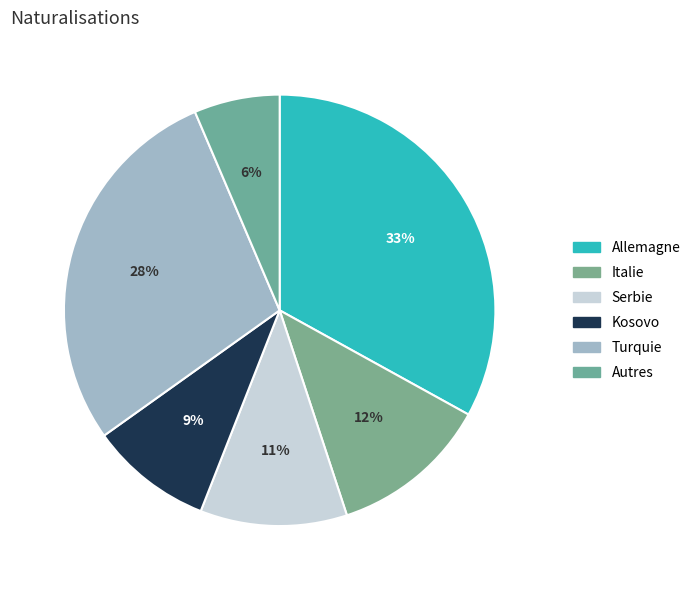

How many segments does this pie chart have?

6